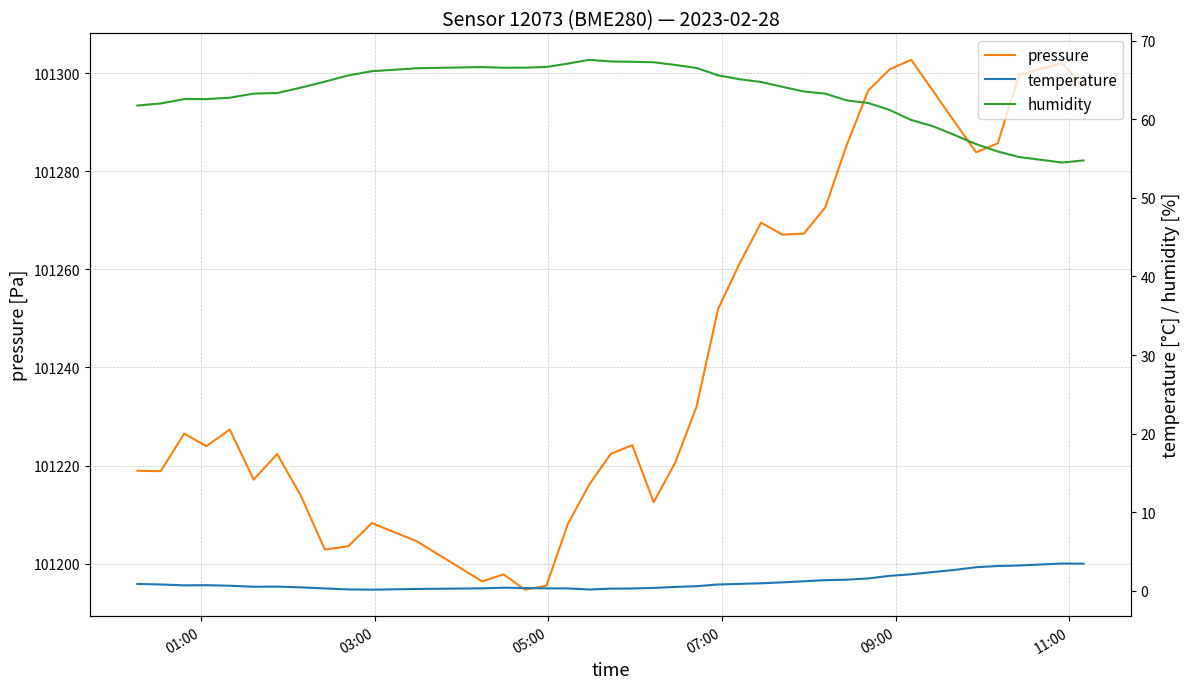

What is the minimum value for pressure?

101194.7